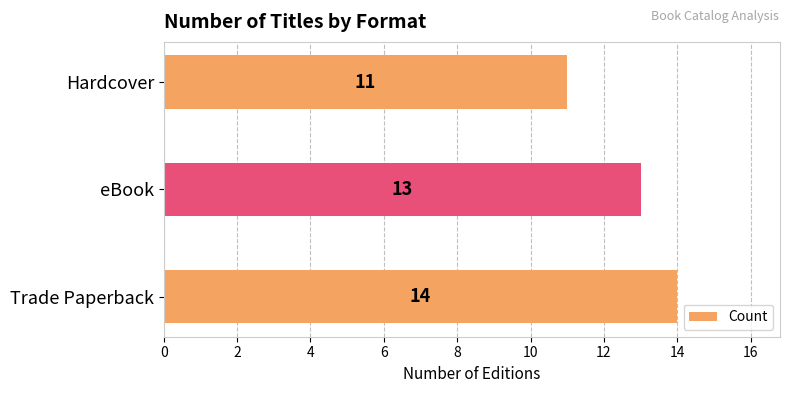

What value does the data have at Trade Paperback?

14